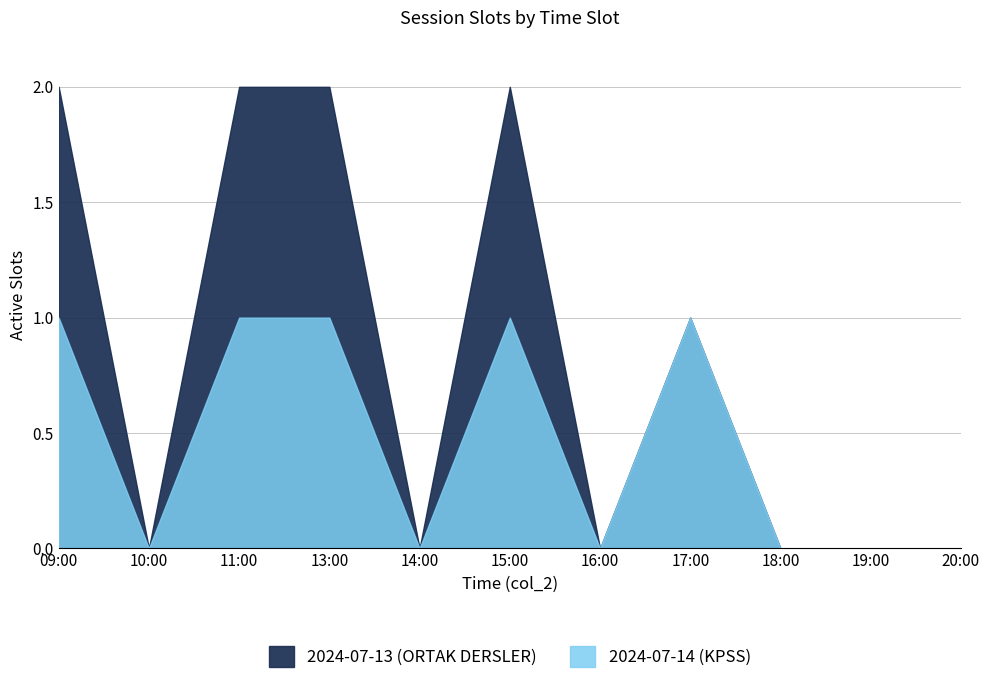

Read the col_1 (Session) value at 11:00.

3